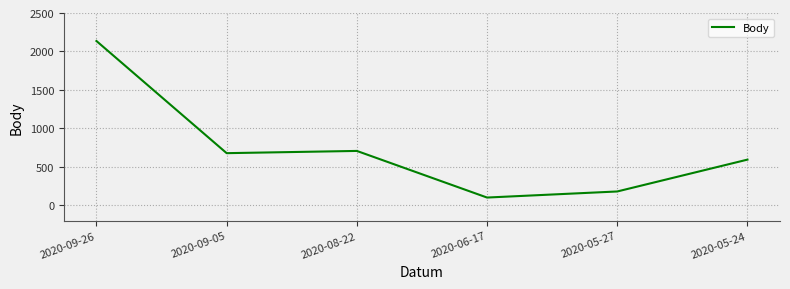

What is the minimum value shown in the chart?

101